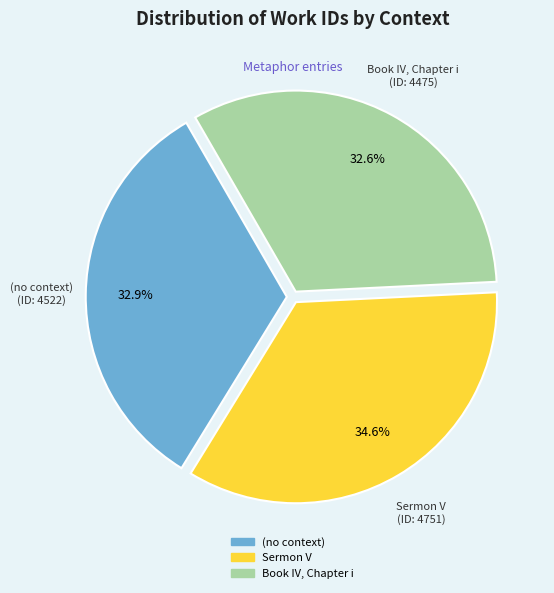

To the nearest percent, what is the combined percentage of (no context) and Sermon V?

67%